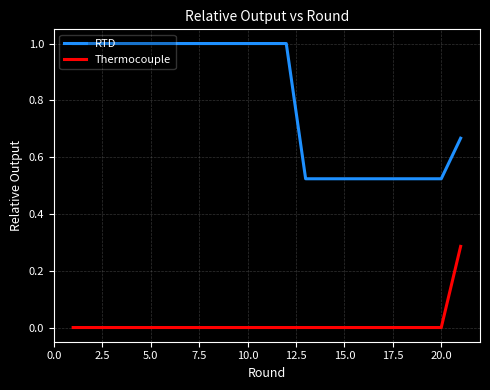

What is the maximum value shown in the chart?

1.0